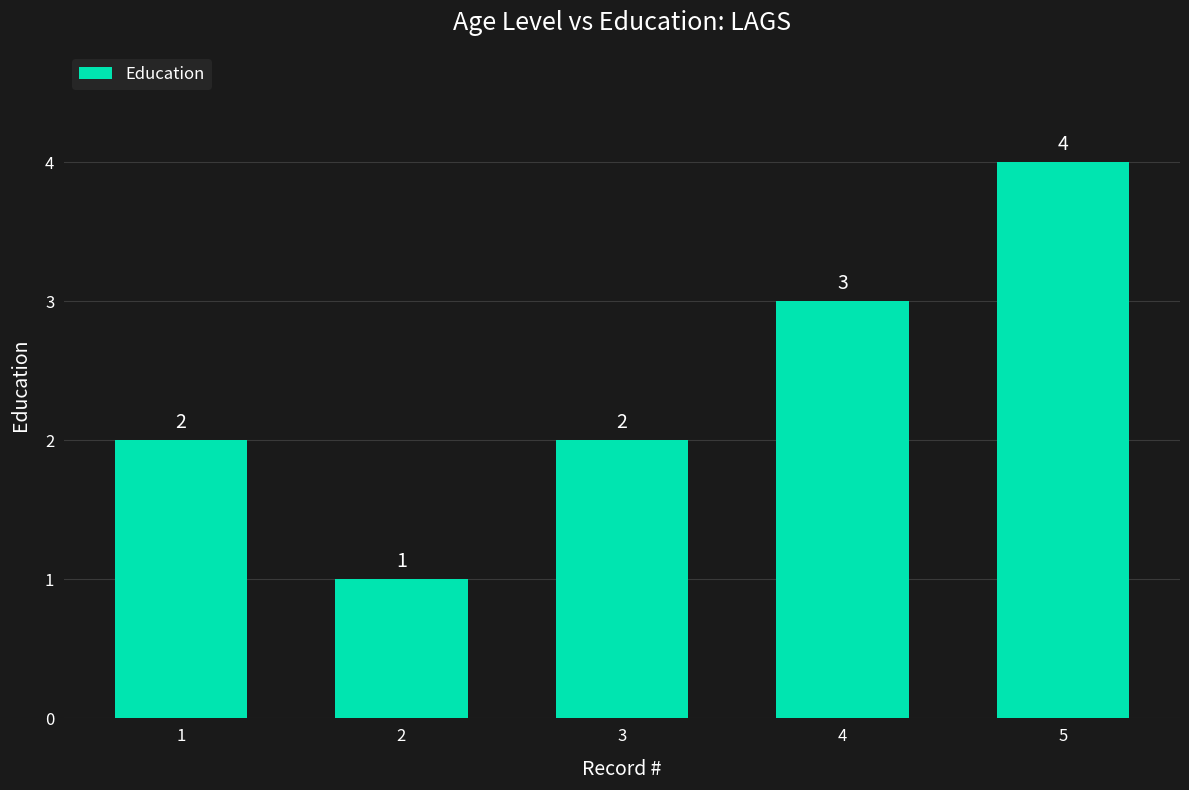

True or false: the data shows 2 at 3.

True